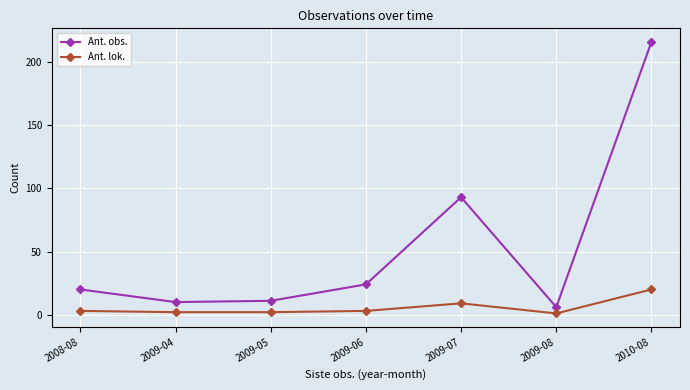

Reading left to right, list all the values displayed in this chart.

Ant. obs.: 20	10	11	24	93	6	216
Ant. lok.: 3	2	2	3	9	1	20